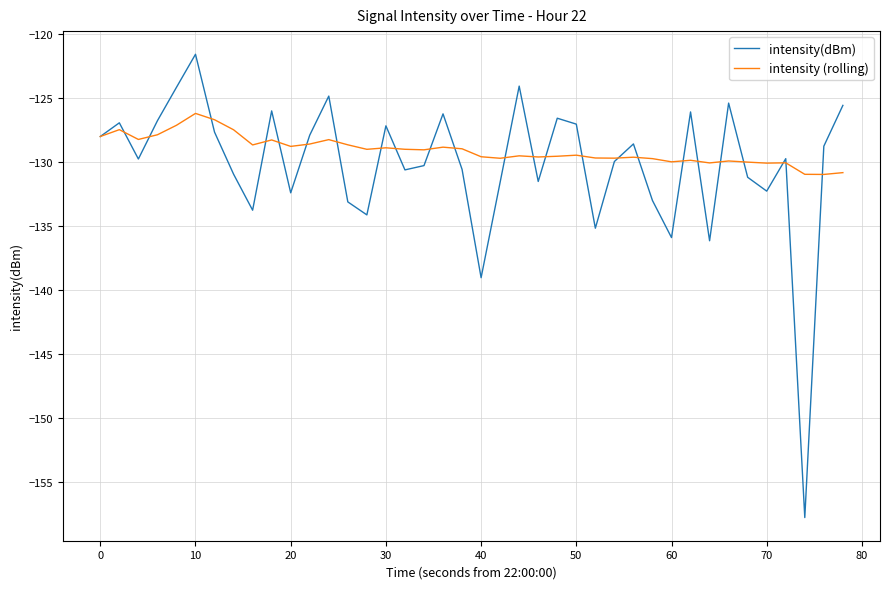

Which series has the largest range (max minus min)?

intensity(dBm)